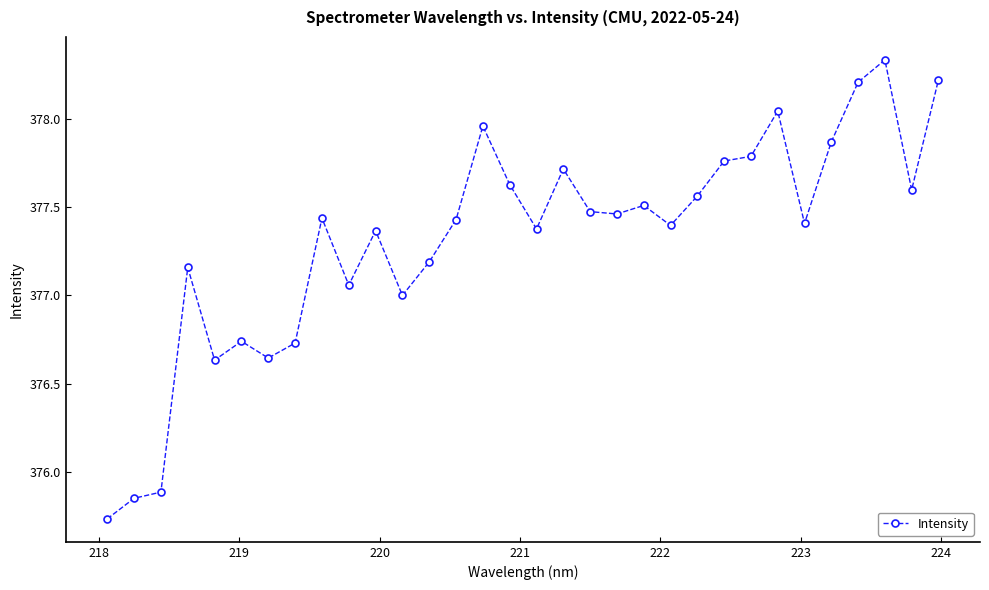

True or false: the data has more than 2 interior local peaks.

True